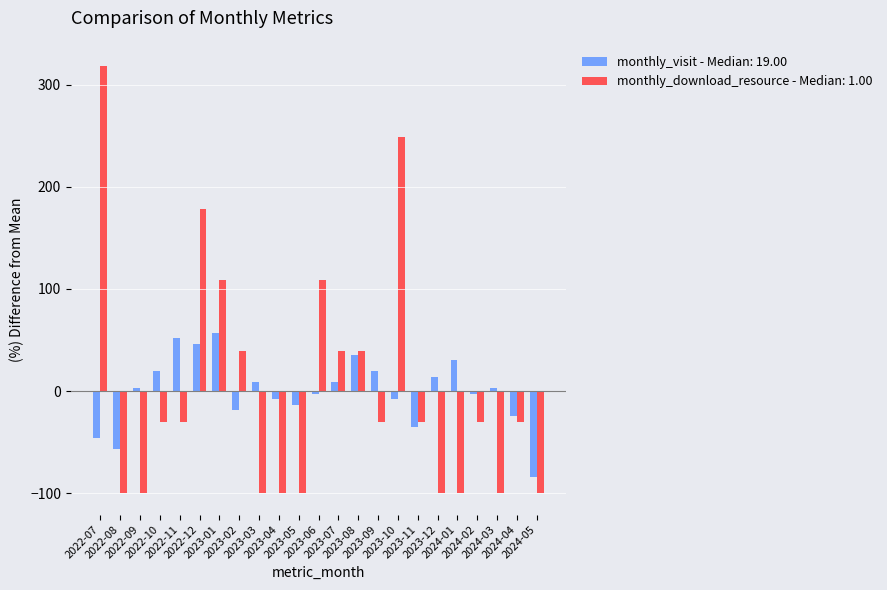

What is the label of the 20th bar from the left?

2024-02